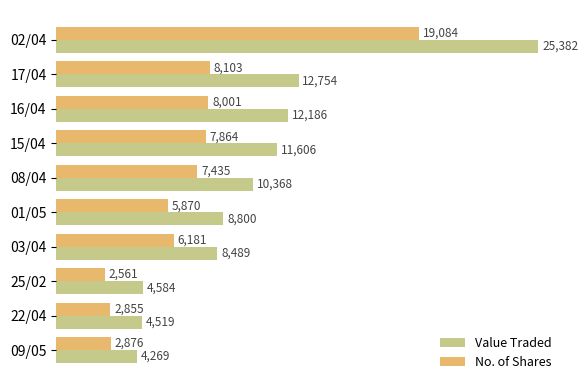

Between 02/04 and 17/04, which series saw the biggest shift?

Value Traded